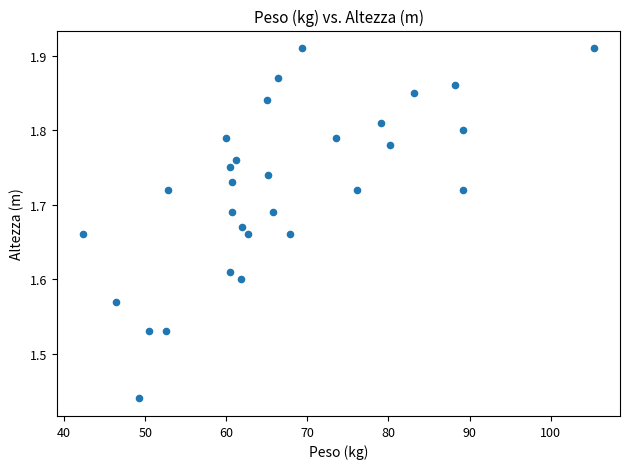

What is the range of Y values (max minus min)?

0.5